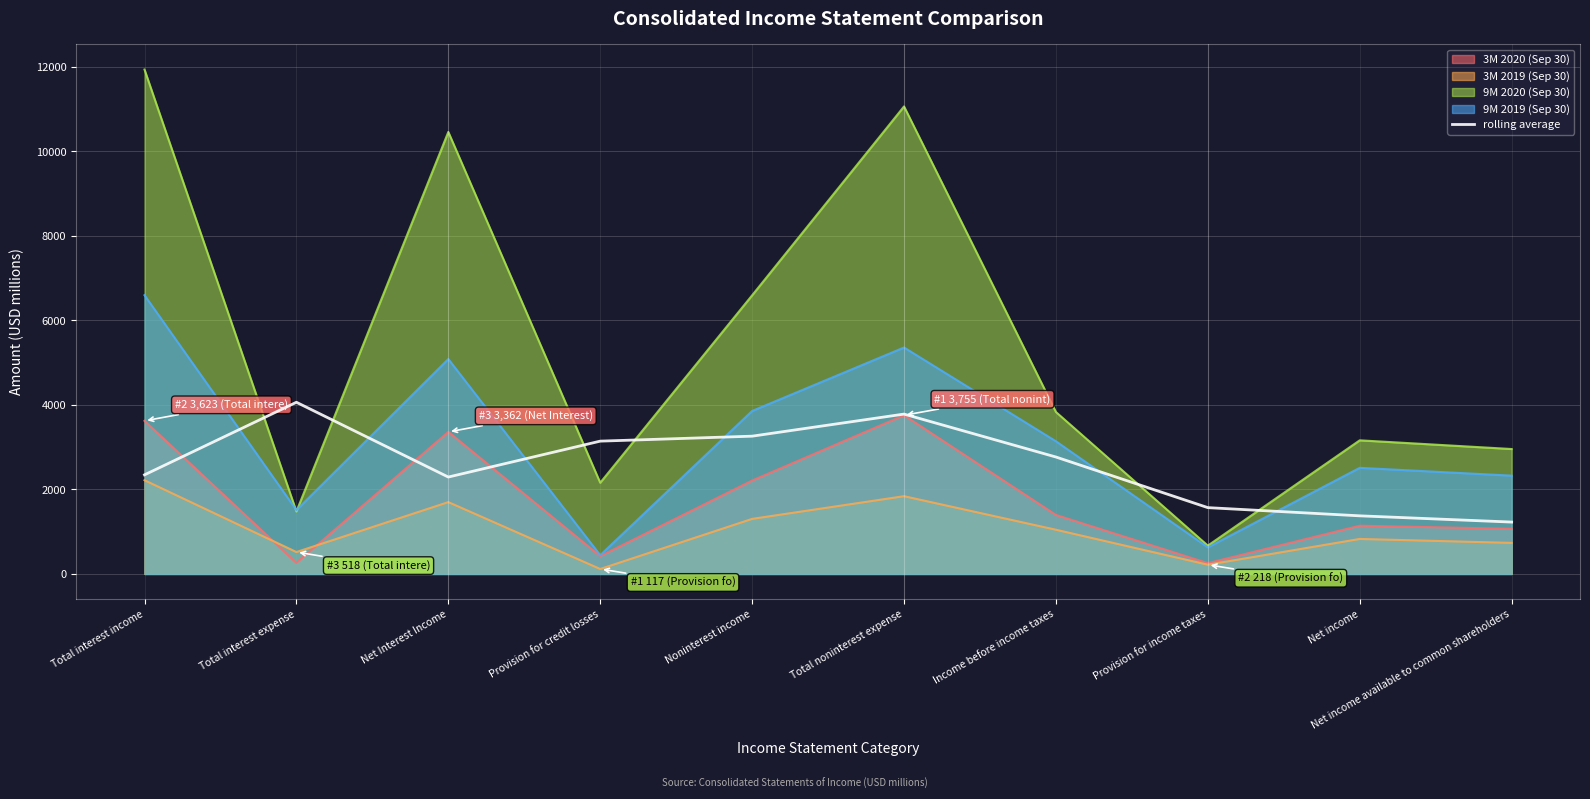

What is the smallest value displayed?

117.0